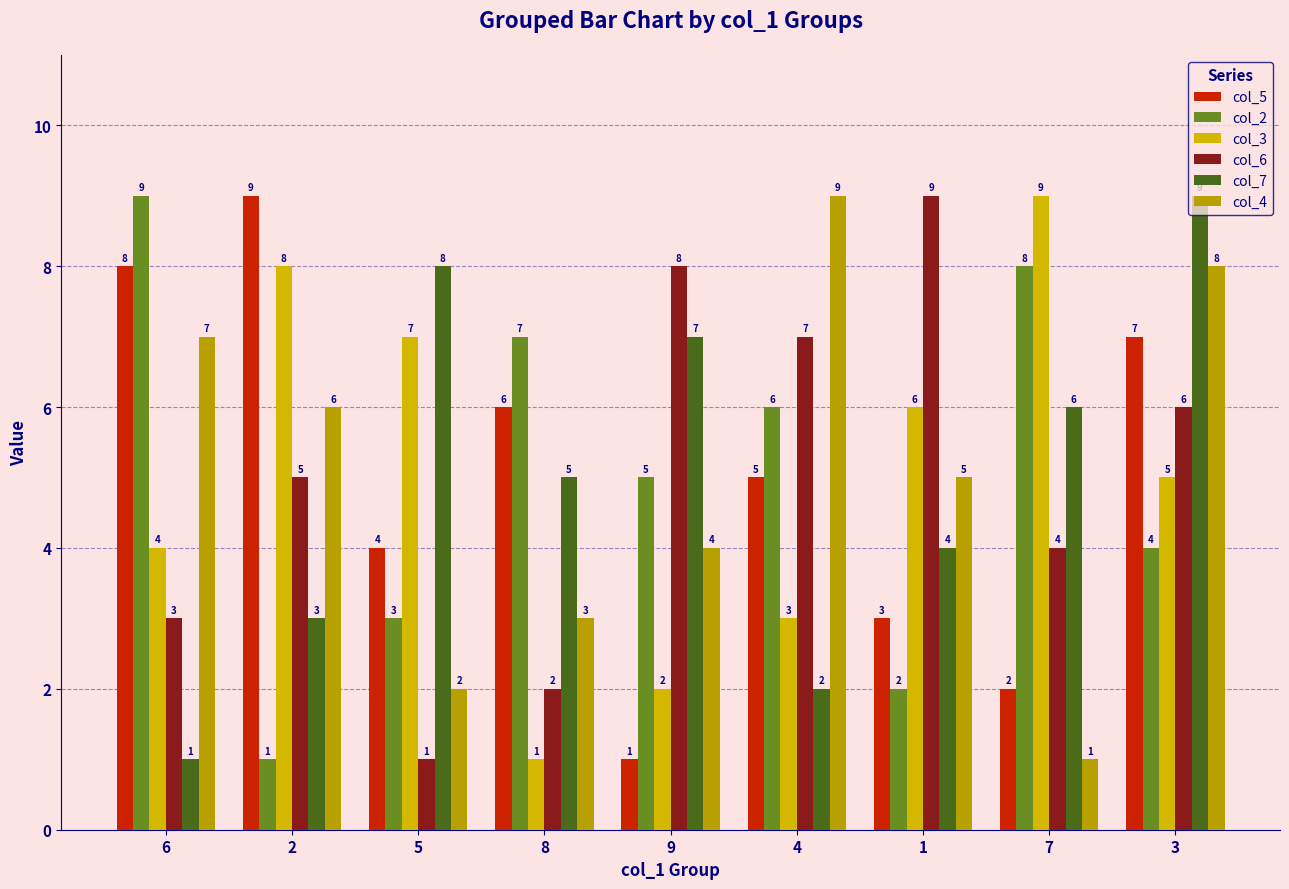

Which series changed the most between 5 and 8?

col_3